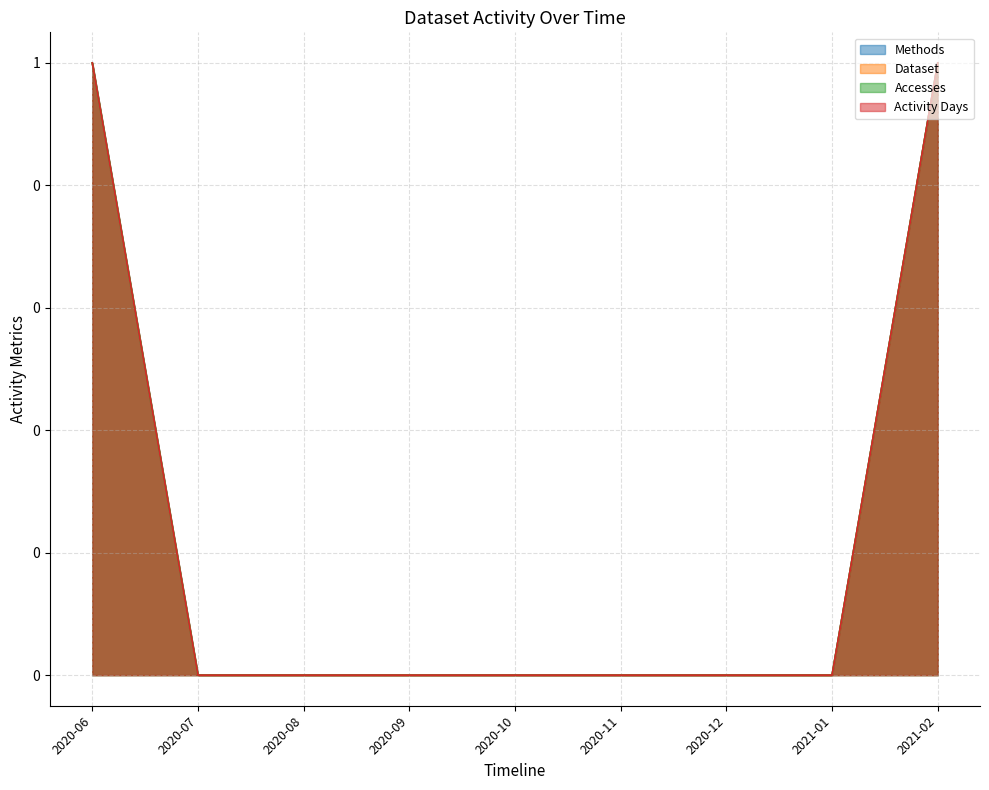

Rank the categories by Methods value from highest to lowest.

2020-06, 2021-02, 2020-07, 2020-08, 2020-09, 2020-10, 2020-11, 2020-12, 2021-01